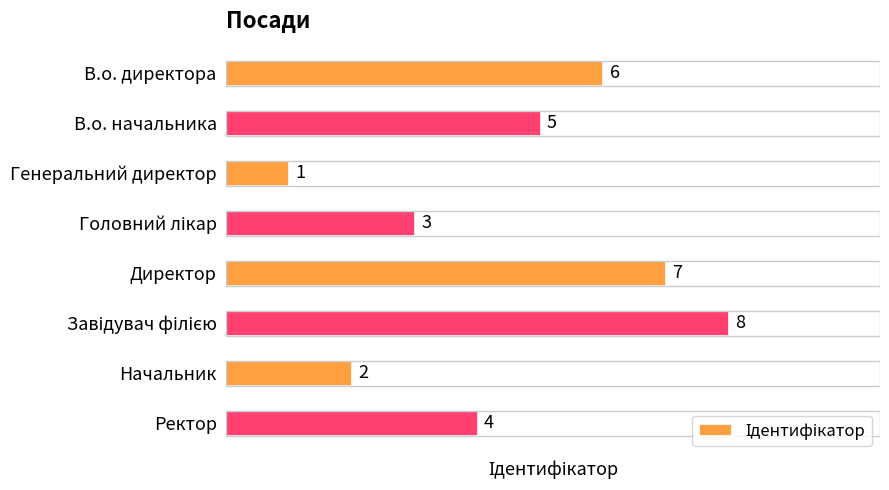

Is it true that the value at Генеральний директор is 1?

True